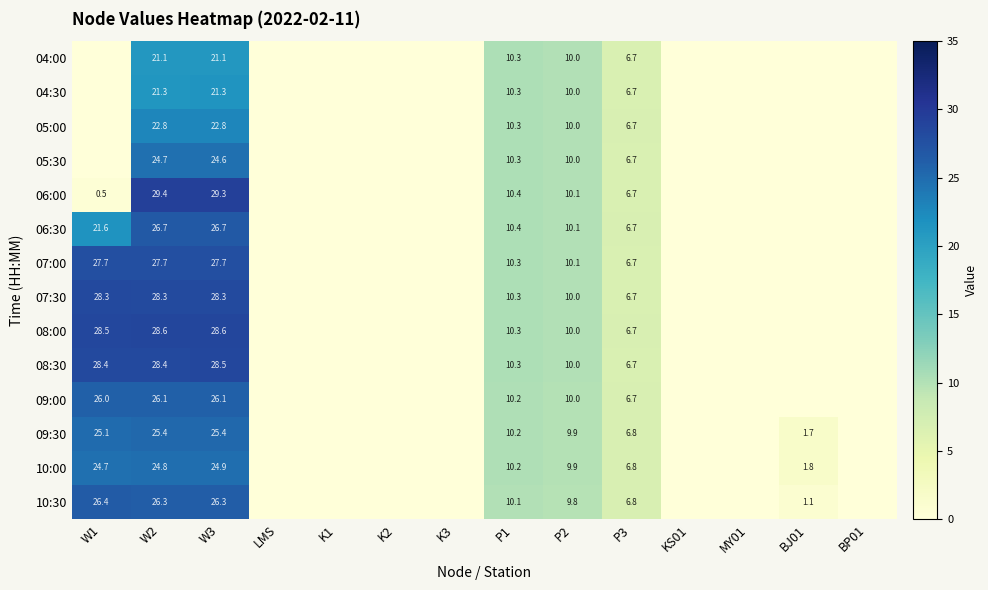

Is the value of 05:00 at P2 greater than the value of 10:30 at W3?

No